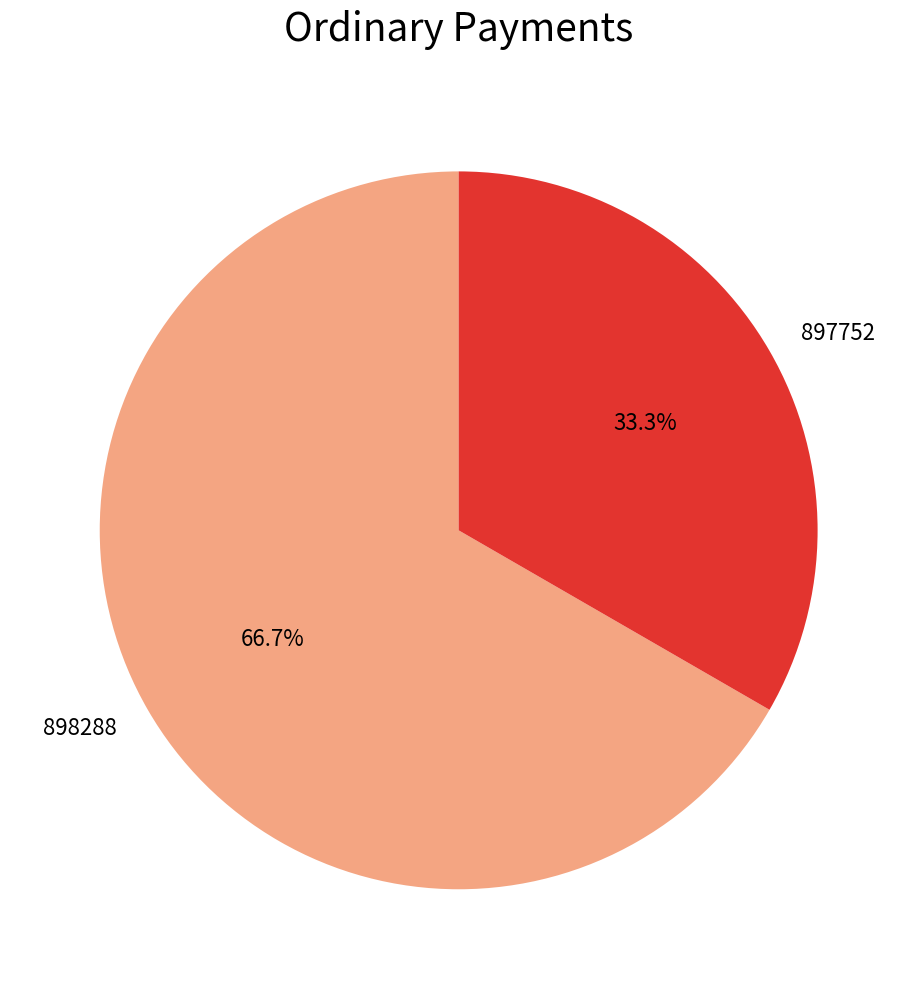

Is the sum of 898288 and 897752 greater than half?

Yes